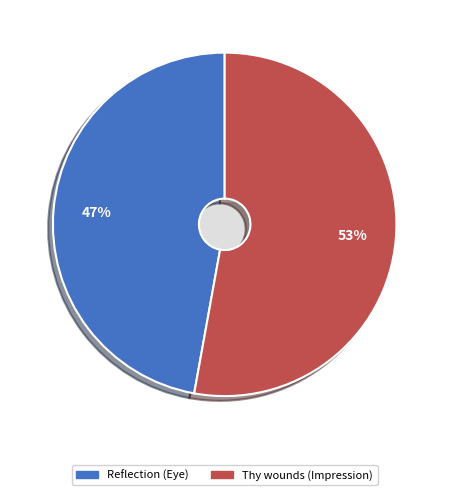

Is there any slice that represents more than half of the pie?

Yes